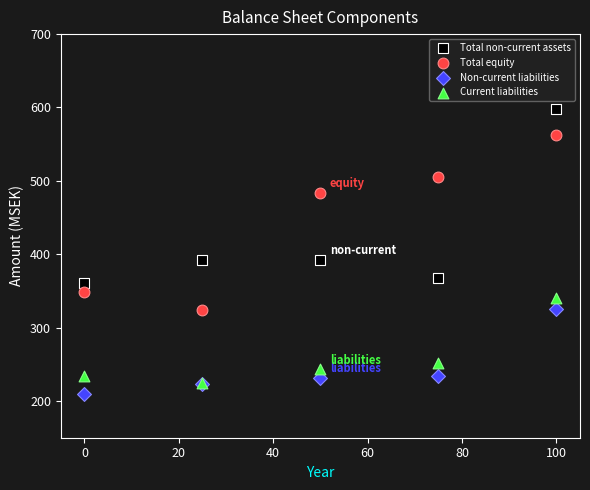

Which series contains the lowest Y value?

Non-current liabilities